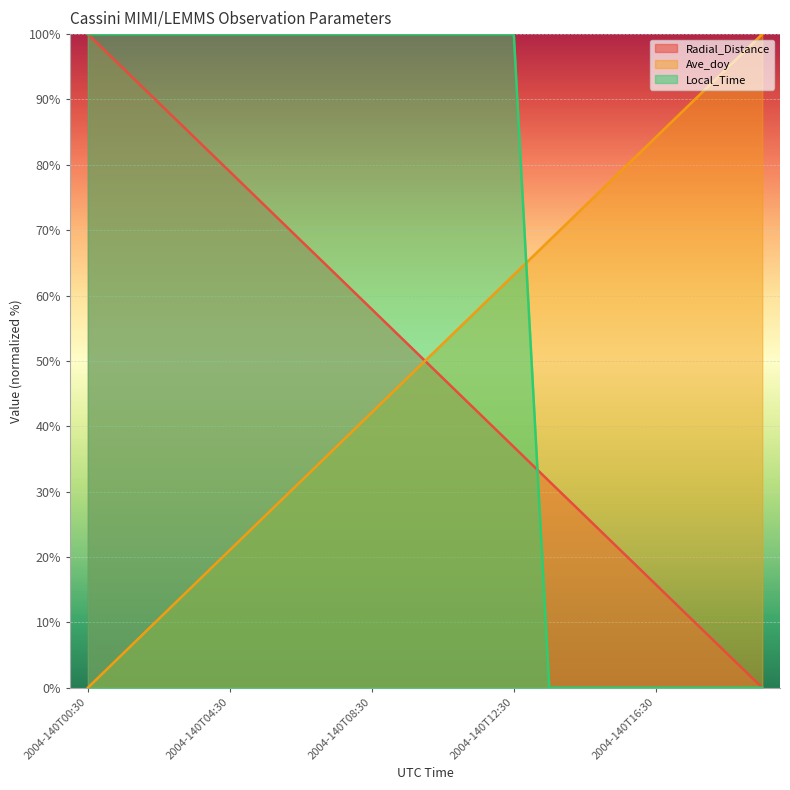

List the labels in order of Local_Time value, largest first.

2004-140T00:30, 2004-140T01:30, 2004-140T02:30, 2004-140T03:30, 2004-140T04:30, 2004-140T05:30, 2004-140T06:30, 2004-140T07:30, 2004-140T08:30, 2004-140T09:30, 2004-140T10:30, 2004-140T11:30, 2004-140T12:30, 2004-140T13:30, 2004-140T14:30, 2004-140T15:30, 2004-140T16:30, 2004-140T17:30, 2004-140T18:30, 2004-140T19:30